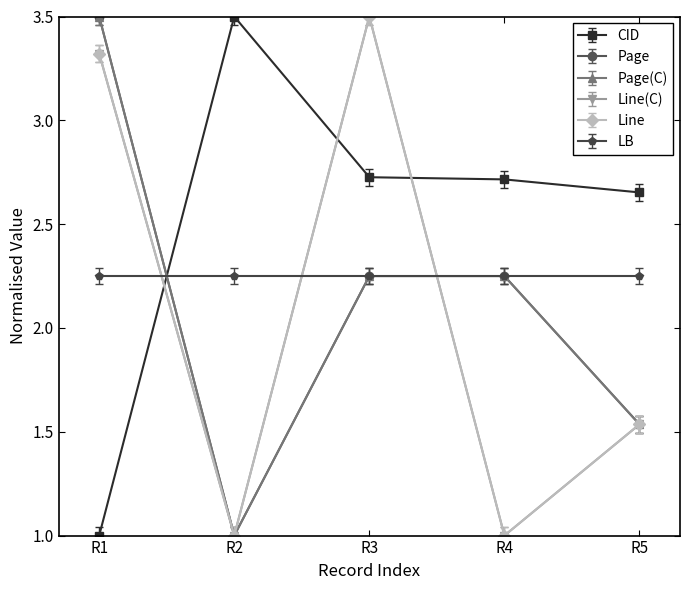

Which series has the widest spread of values?

CID